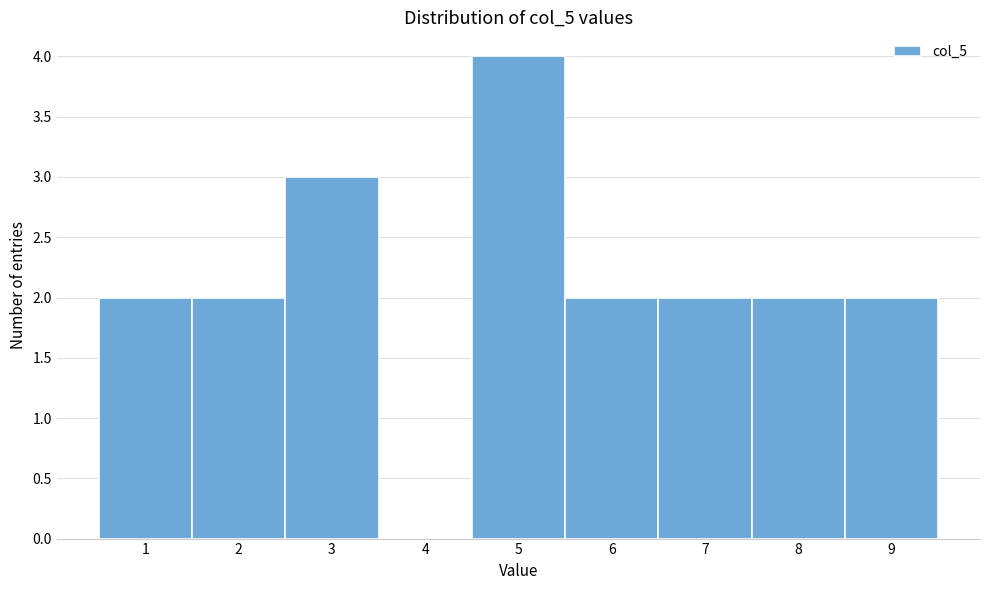

How tall is the bar that spans 1.5 to 2.5 on the x-axis? The values are not printed on the chart, so give them approximately, as read against the axis.

2